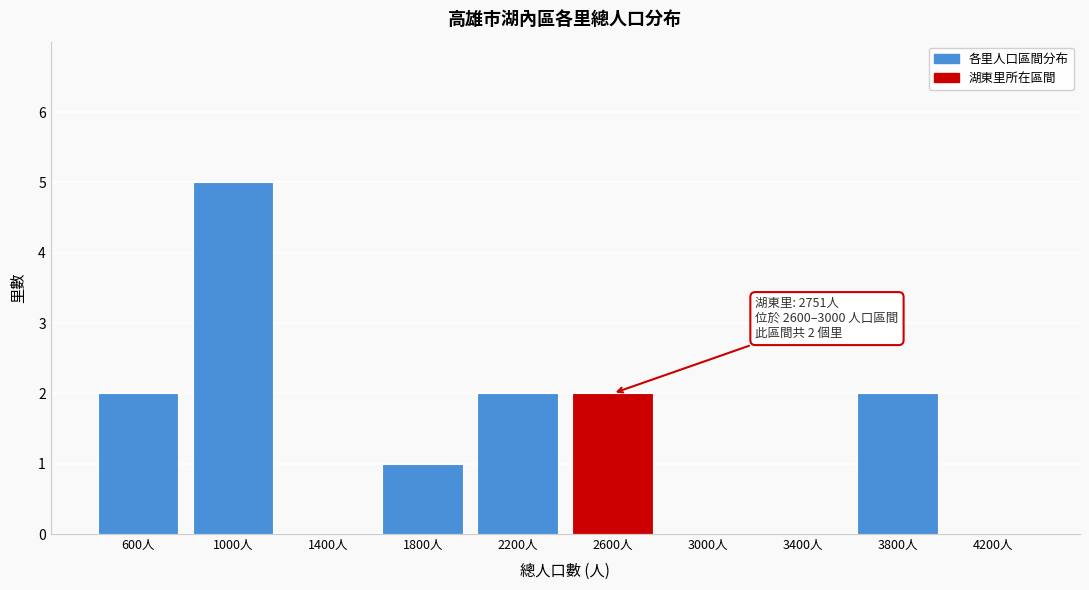

Reading left to right, list all the values displayed in this chart.

600人=2	1000人=5	1400人=0	1800人=1	2200人=2	2600人=2	3000人=0	3400人=0	3800人=2	4200人=0